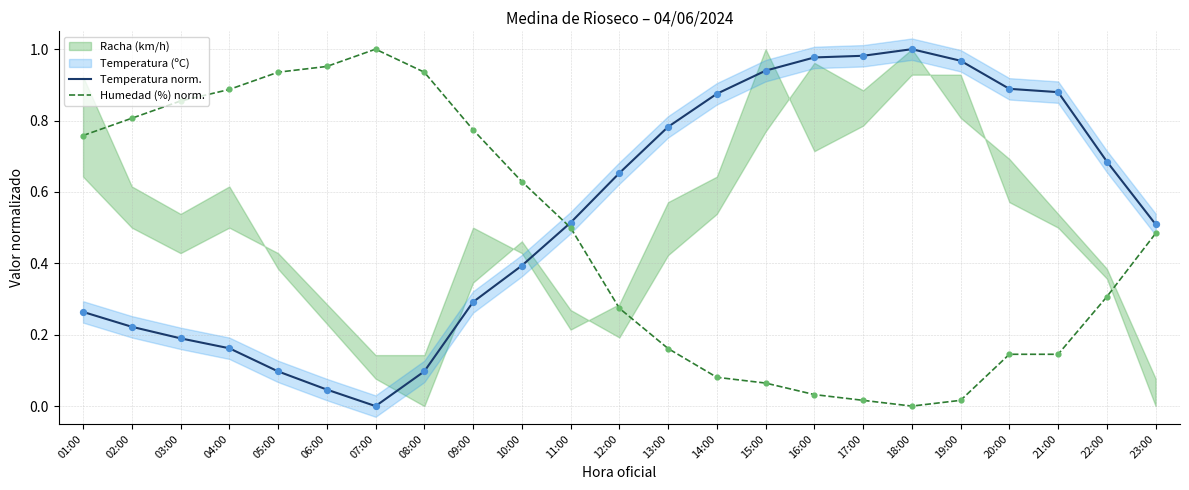

Which series has the largest total across all categories?

Temperatura norm.